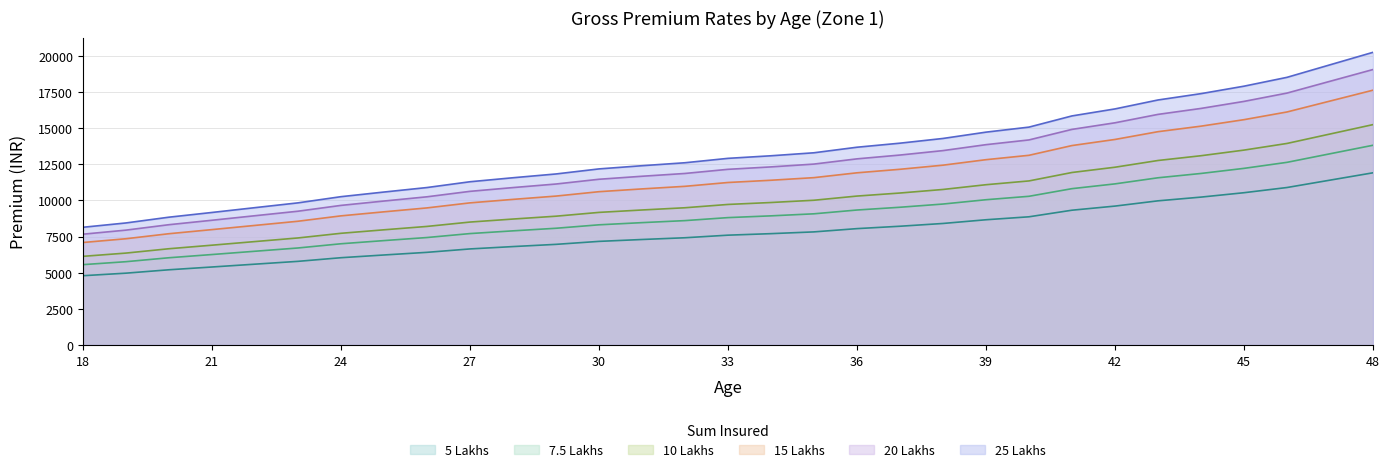

At which category does the chart reach its peak across all series?

48